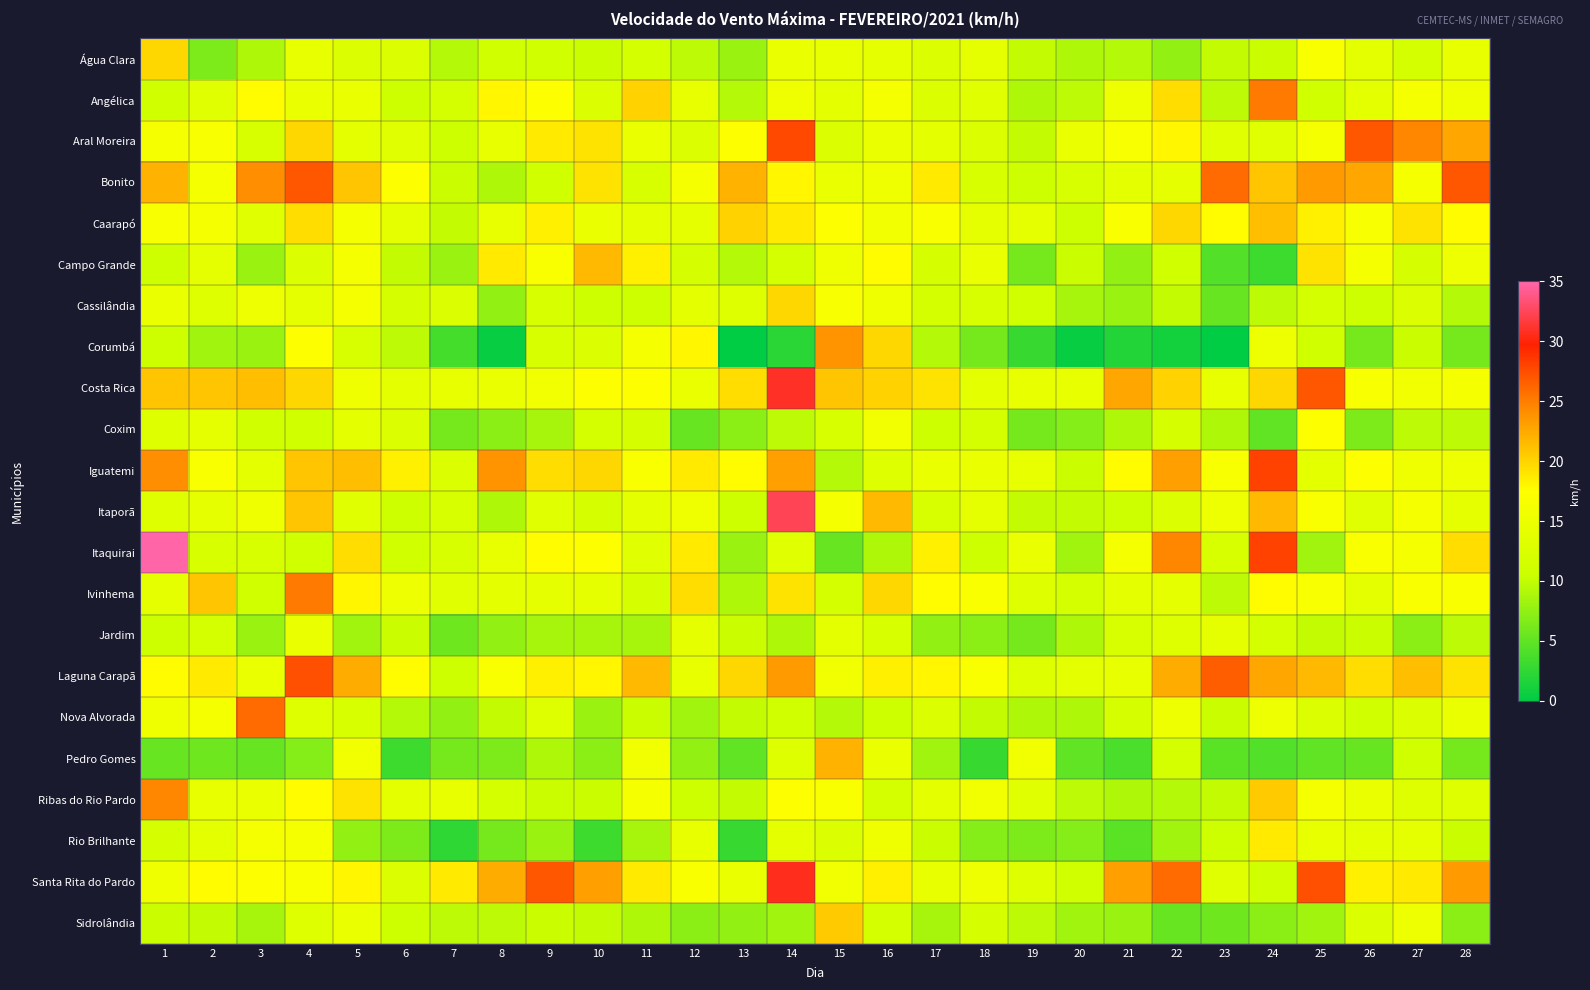

What is the greatest value displayed?

34.9